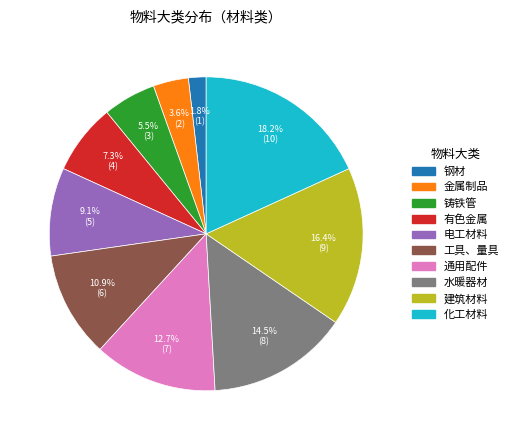

To the nearest percent, what portion does 工具、量具 represent?

11%